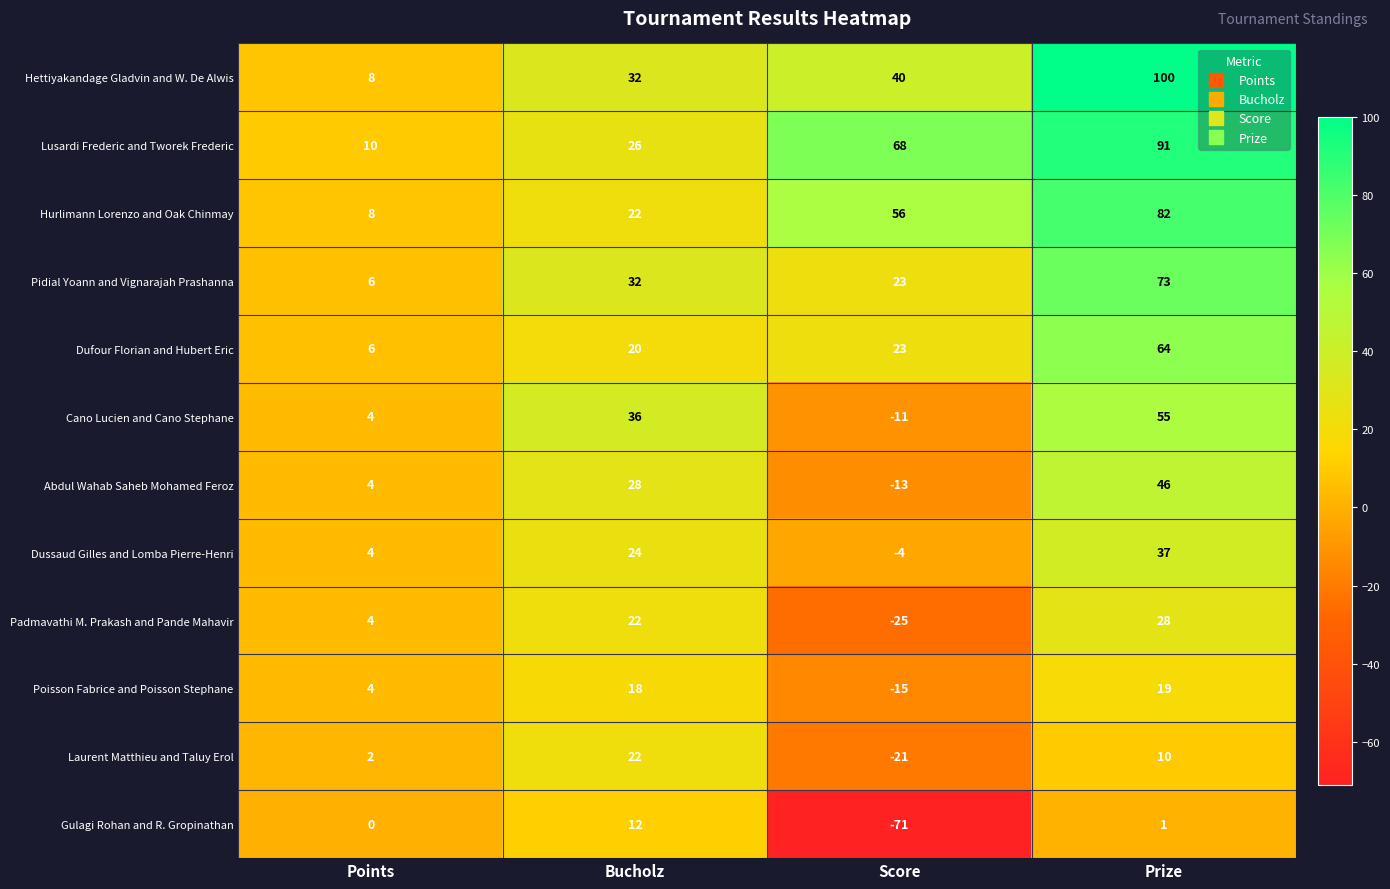

What is the difference between the maximum and second lowest values in the Poisson Fabrice and Poisson Stephane series?

15